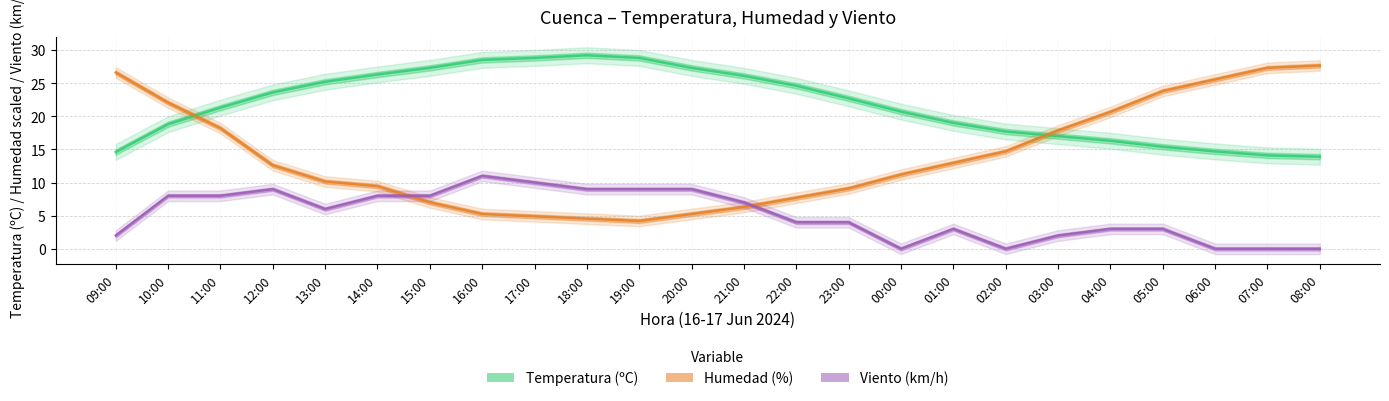

How many values in the Viento (km/h) series are below 6?

12